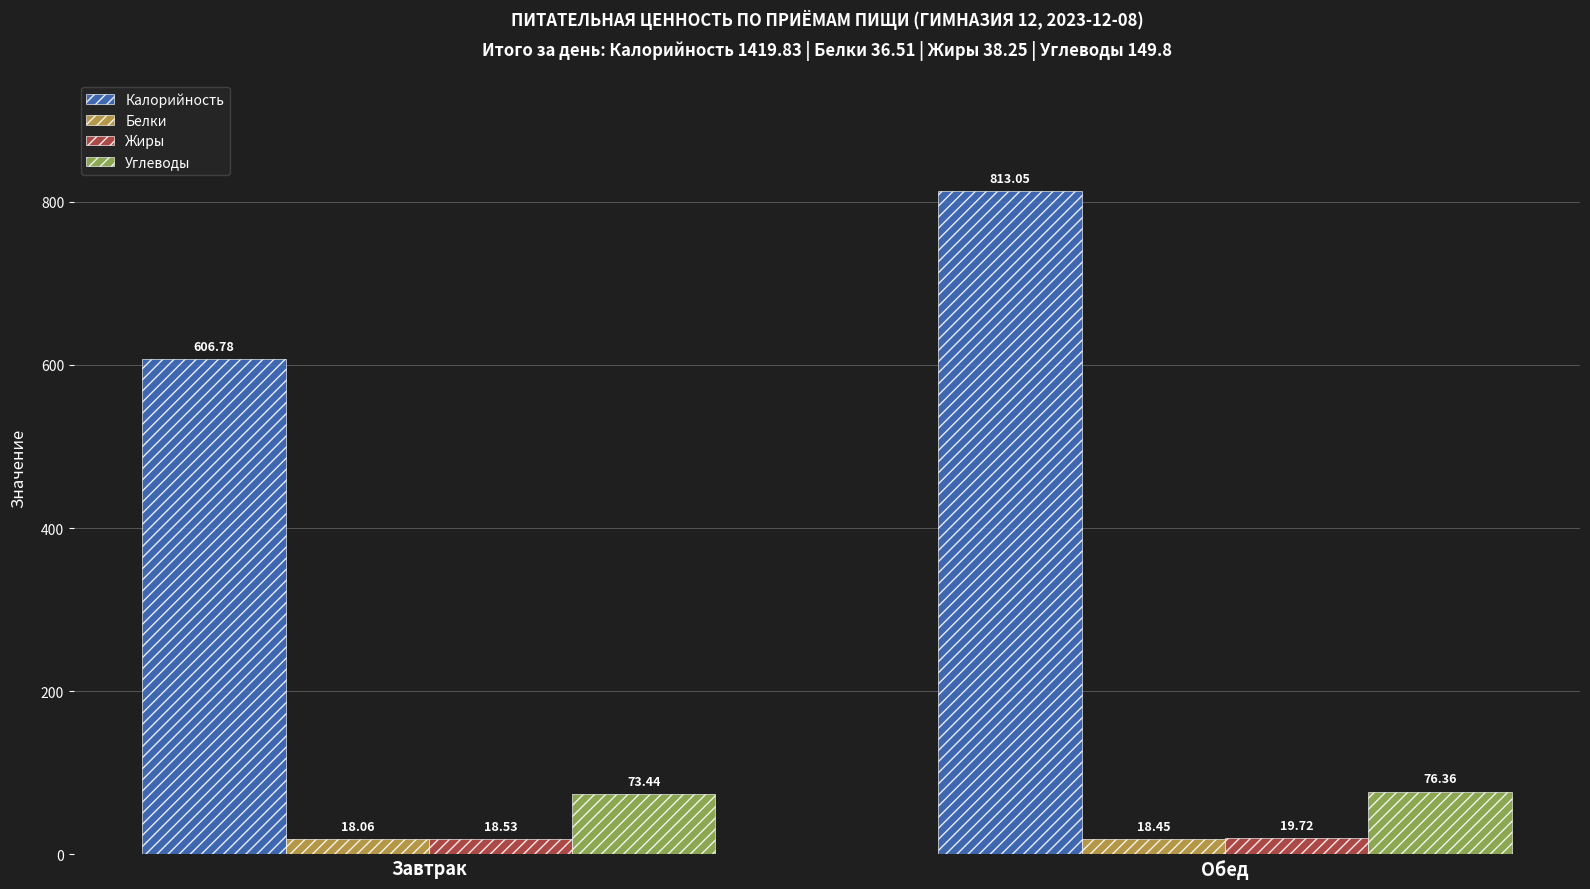

Which series has the widest spread of values?

Калорийность